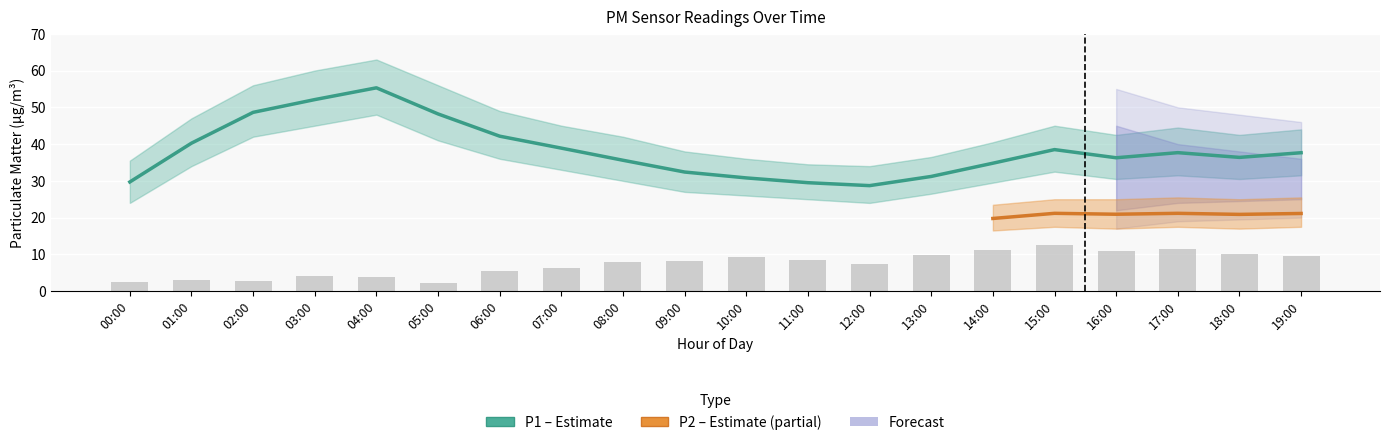

Reading left to right, what are all the values shown in this chart?

29.7	40.2	48.6	52.1	55.3	48.2	42.1	38.9	35.6	32.4	30.8	29.5	28.7	31.2	34.8	38.5	36.3	37.7	36.4	37.6